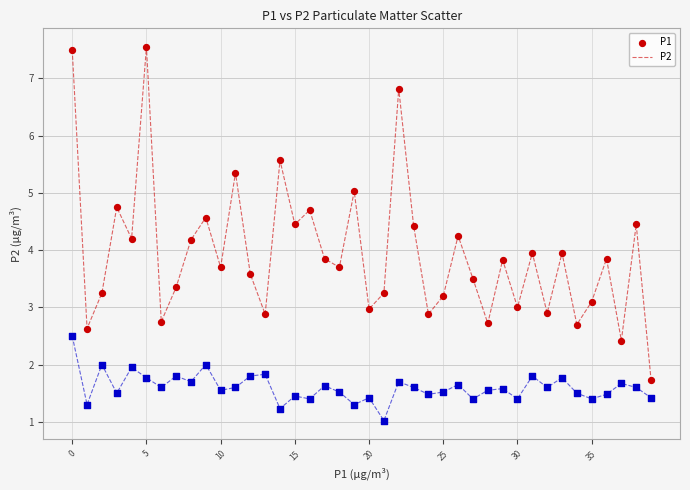

Across all data points, what is the range of Y values (max minus min)?

6.5